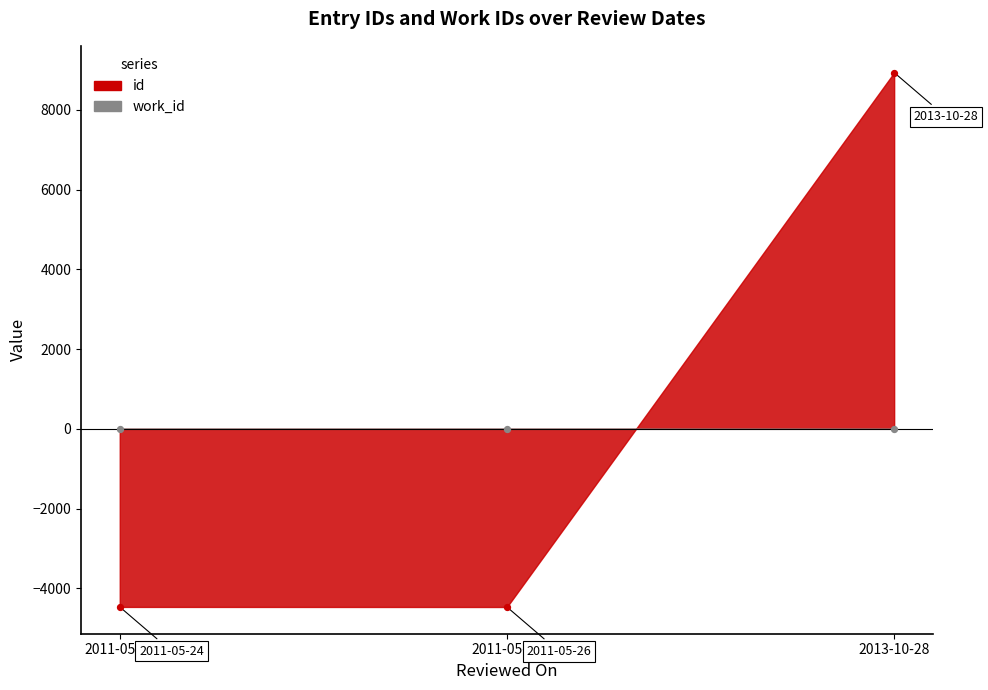

What is the change in value from 2011-05-26 to 2013-10-28?

+13409.0